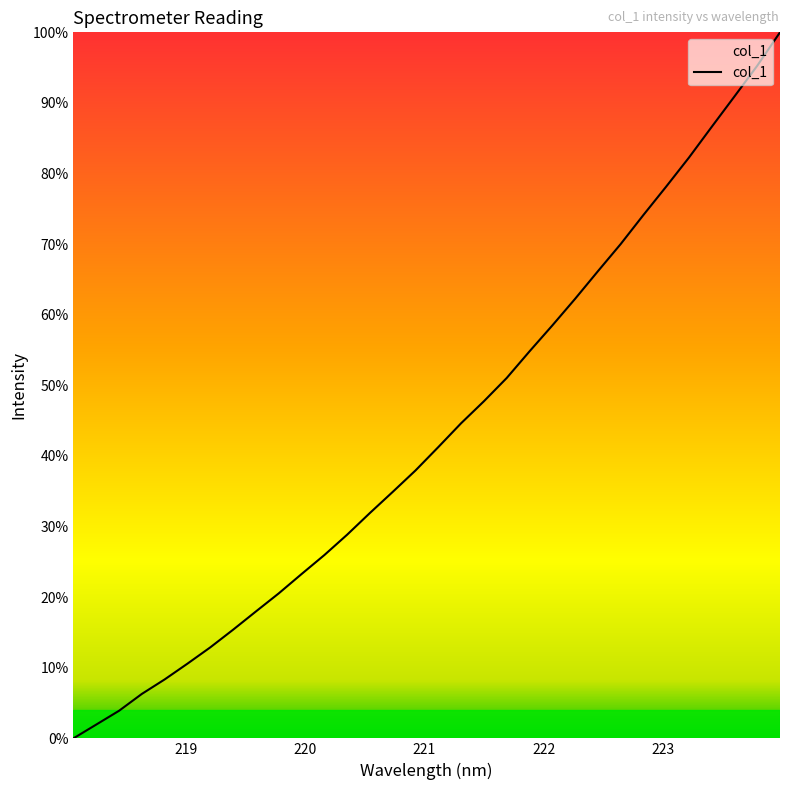

What is the maximum value shown in the chart?

100.0